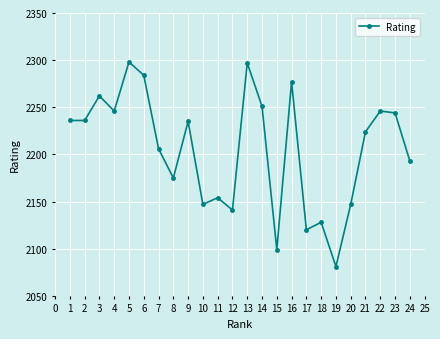

What is the difference between the values at 20 and 17?

27